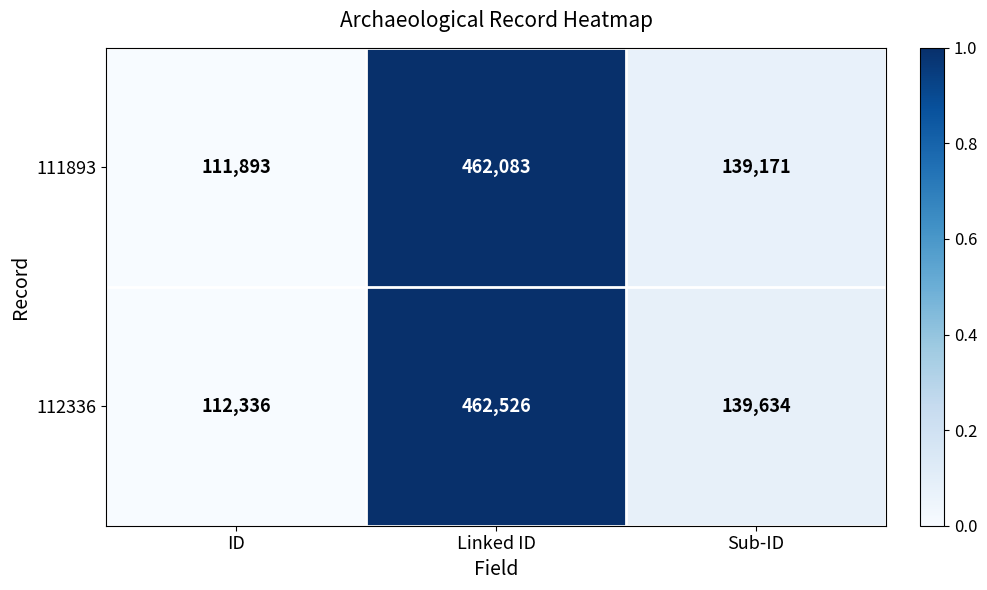

Rank the series at Linked ID from lowest to highest value.

111893, 112336